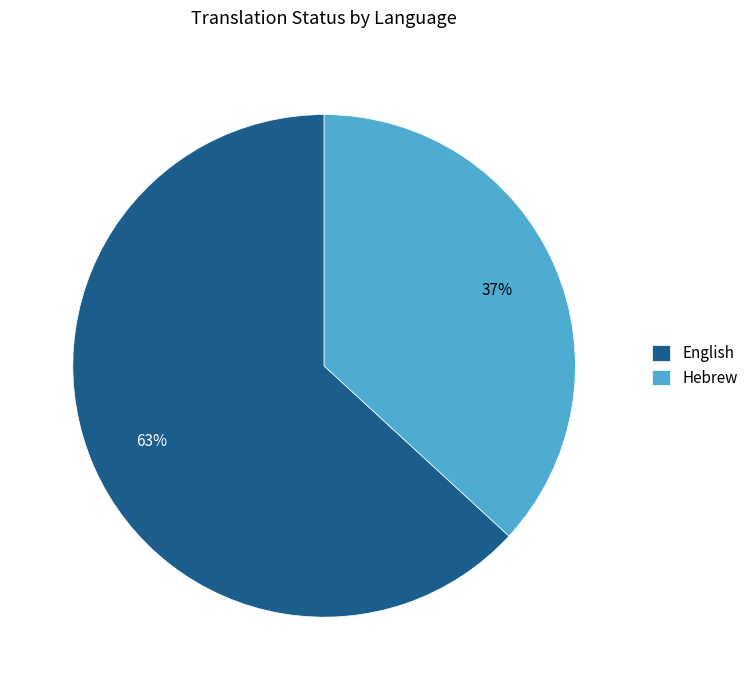

Is it true that Hebrew is 43% of the pie?

False